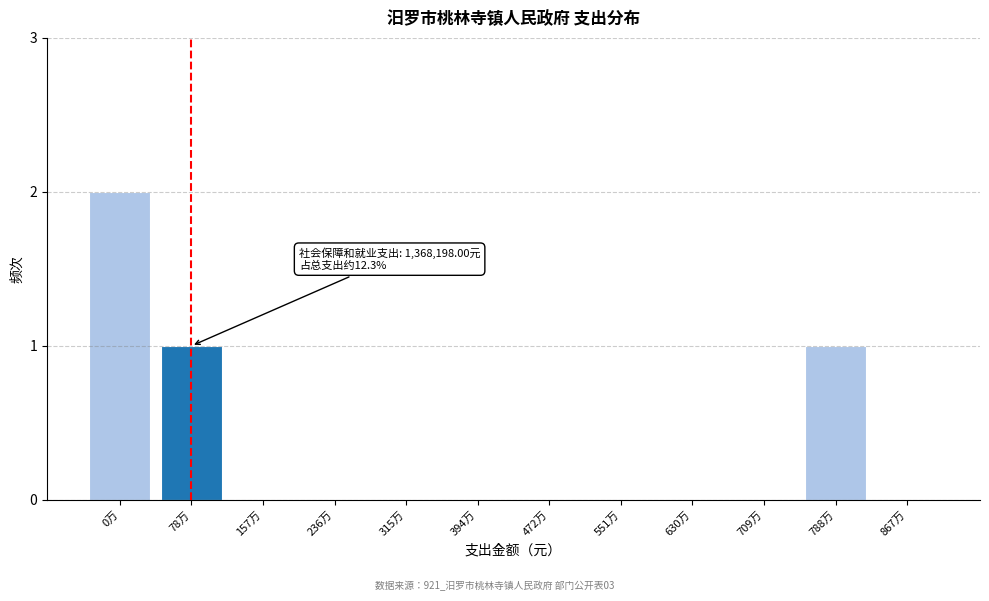

Reading right to left, extract all data points from this chart.

867万=0	788万=1	709万=0	630万=0	551万=0	472万=0	394万=0	315万=0	236万=0	157万=0	78万=1	0万=2